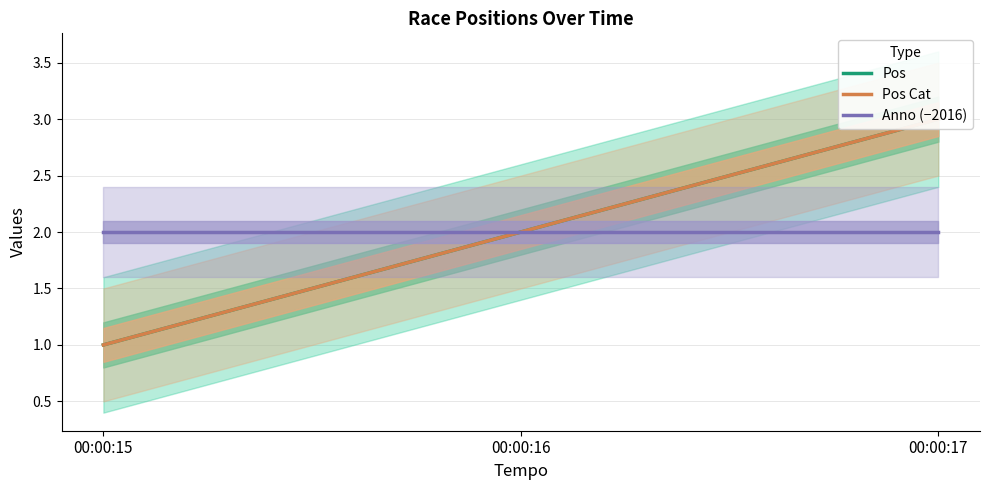

At which label does Anno (−2016) reach its minimum?

00:00:15